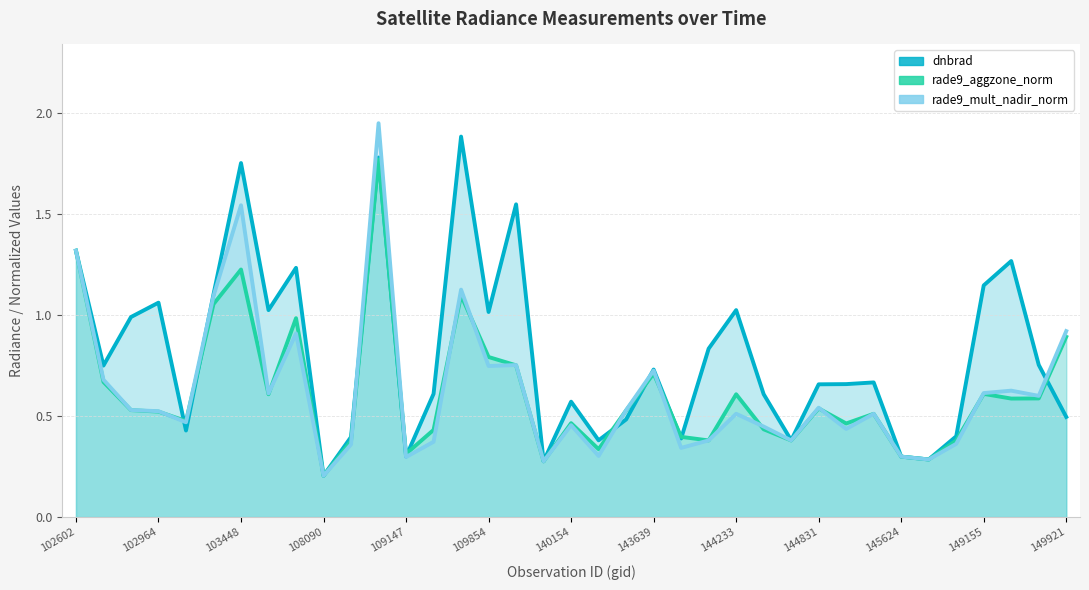

What is the value of the rade9_mult_nadir_norm point at the 11th from the left?

0.4